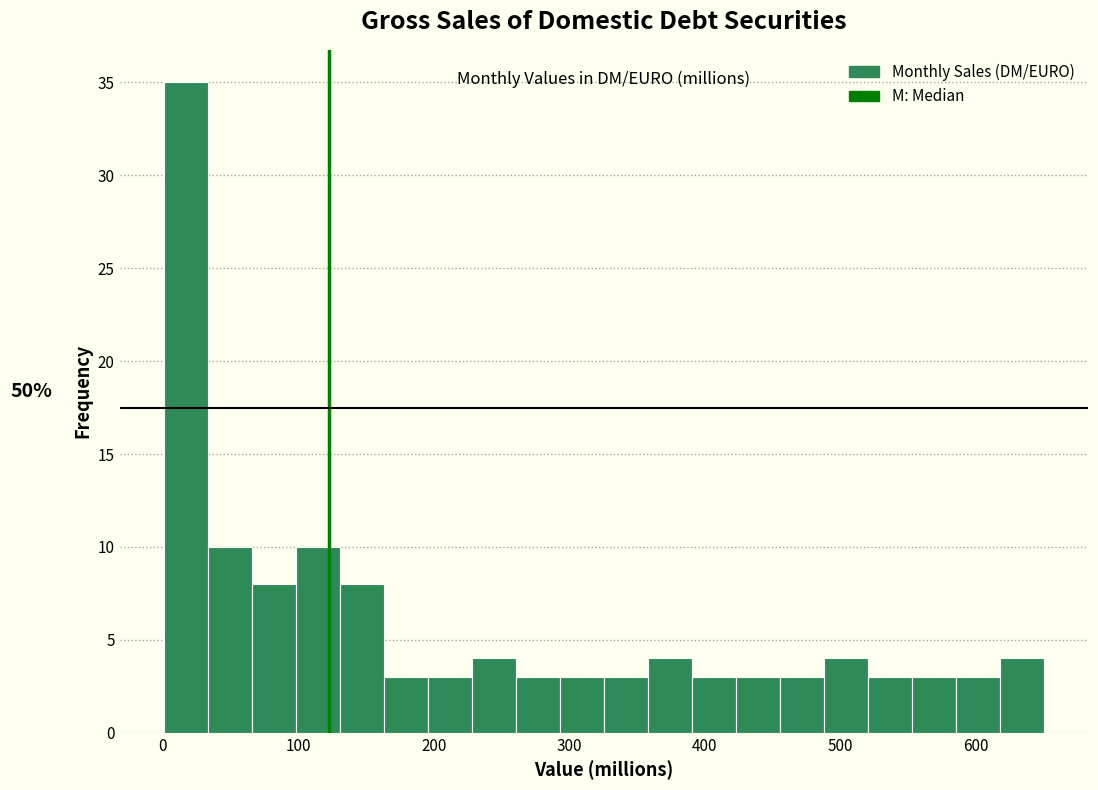

Read against the x-axis, roughly where is the centre of the tallest bar?

20